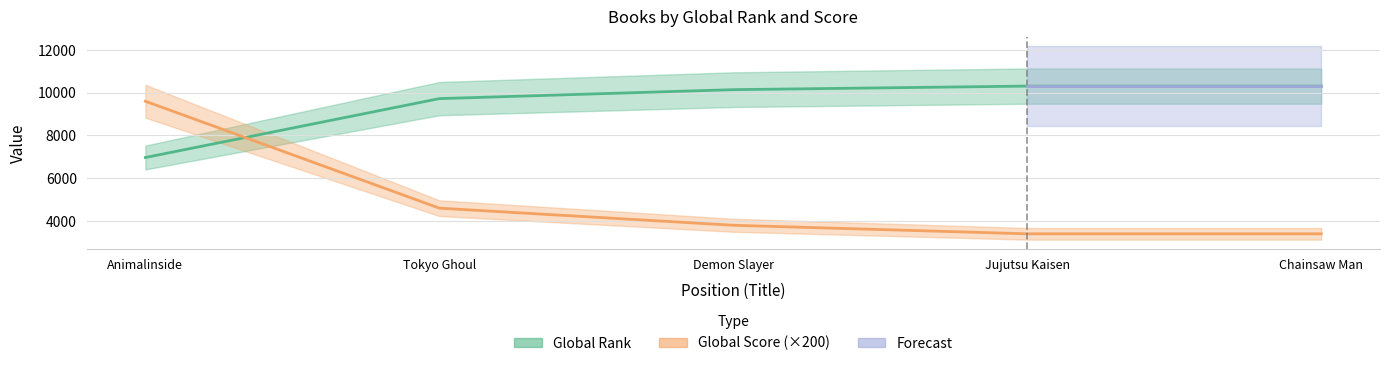

What is the highest value of the Global Rank series?

10308